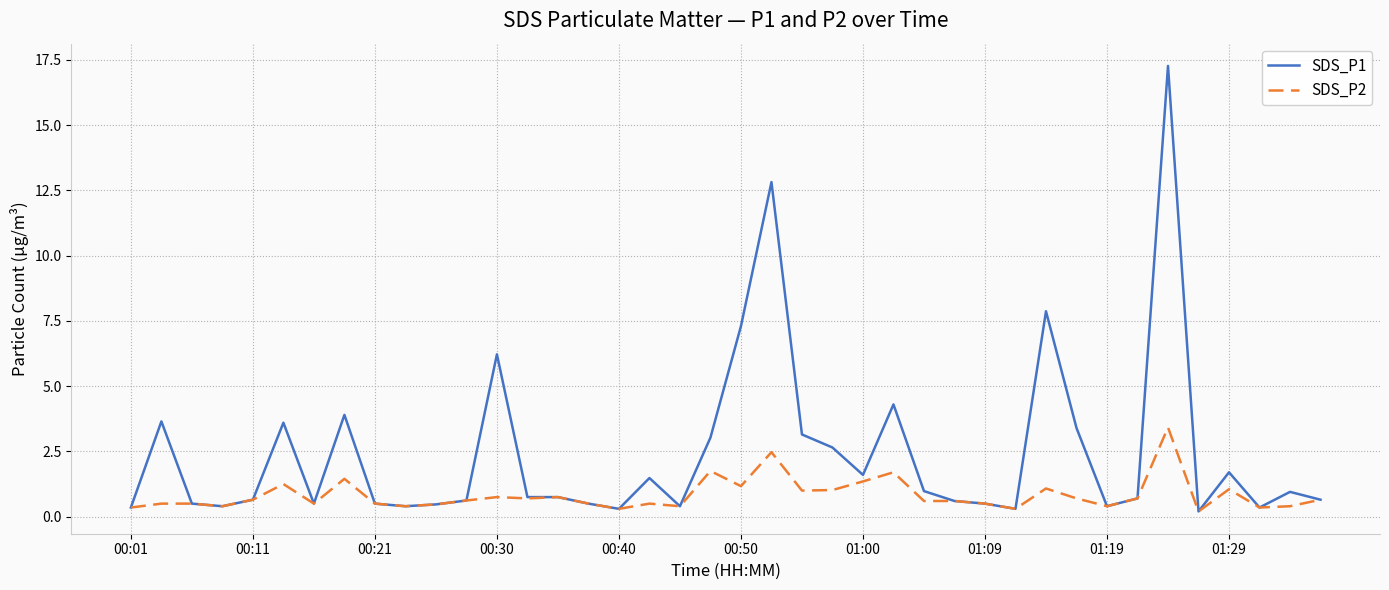

How many lines are shown in the chart?

2